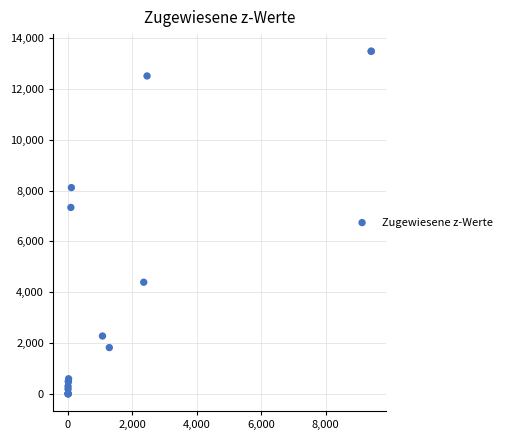

What Y value in the scatter plot is closest to 6742?

7336